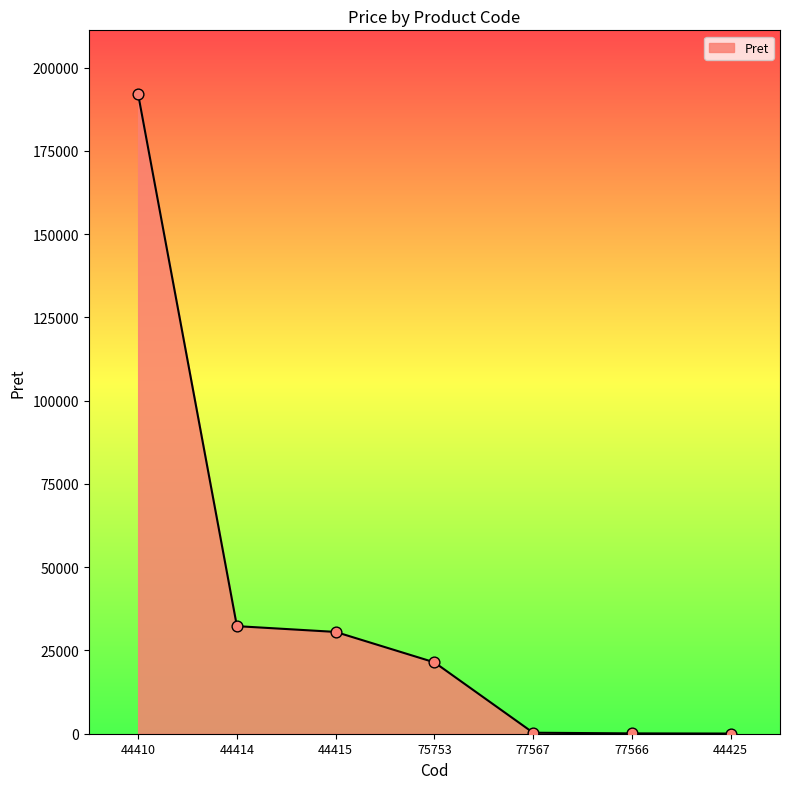

What is the change in value from 44415 to 44425?

-30515.2